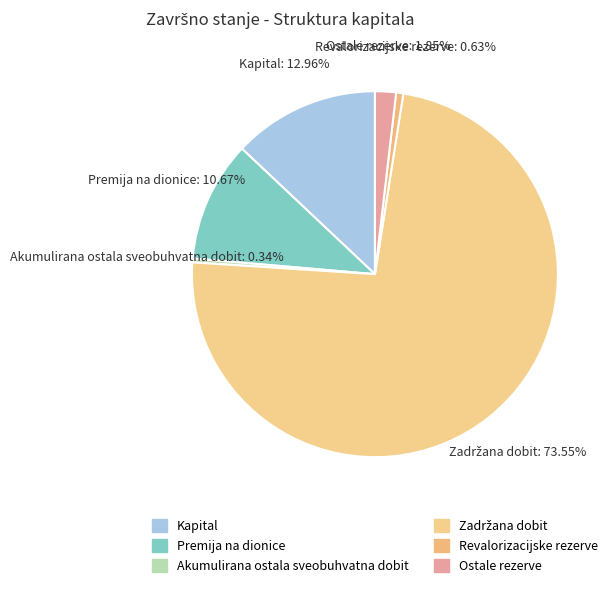

To the nearest percent, what is the combined percentage of Akumulirana ostala sveobuhvatna dobit and Ostale rezerve?

2%